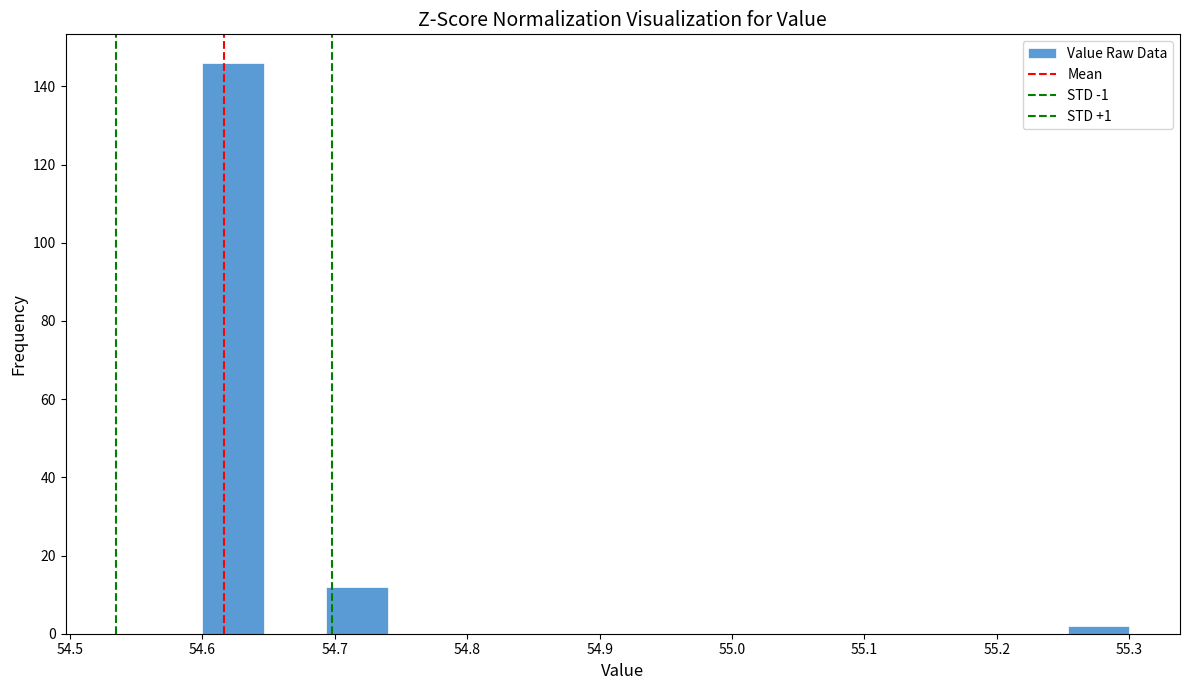

Reading left to right, list every bar in this chart as the range it spans on the x-axis followed by its height. Neither the bar edges nor the heights are printed on the chart, so give them approximately, as read against the axes.

54.60 to 54.65: 146
54.65 to 54.69: 0
54.69 to 54.74: 12
54.74 to 54.79: 0
54.79 to 54.83: 0
54.83 to 54.88: 0
54.88 to 54.93: 0
54.93 to 54.97: 0
54.97 to 55.02: 0
55.02 to 55.07: 0
55.07 to 55.11: 0
55.11 to 55.16: 0
55.16 to 55.21: 0
55.21 to 55.25: 0
55.25 to 55.30: 2